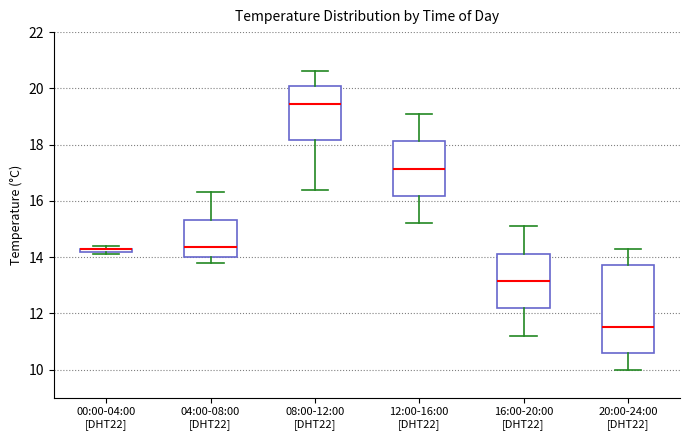

Which box is the tallest, from its lower edge to its upper edge?

20:00-24:00 [DHT22]